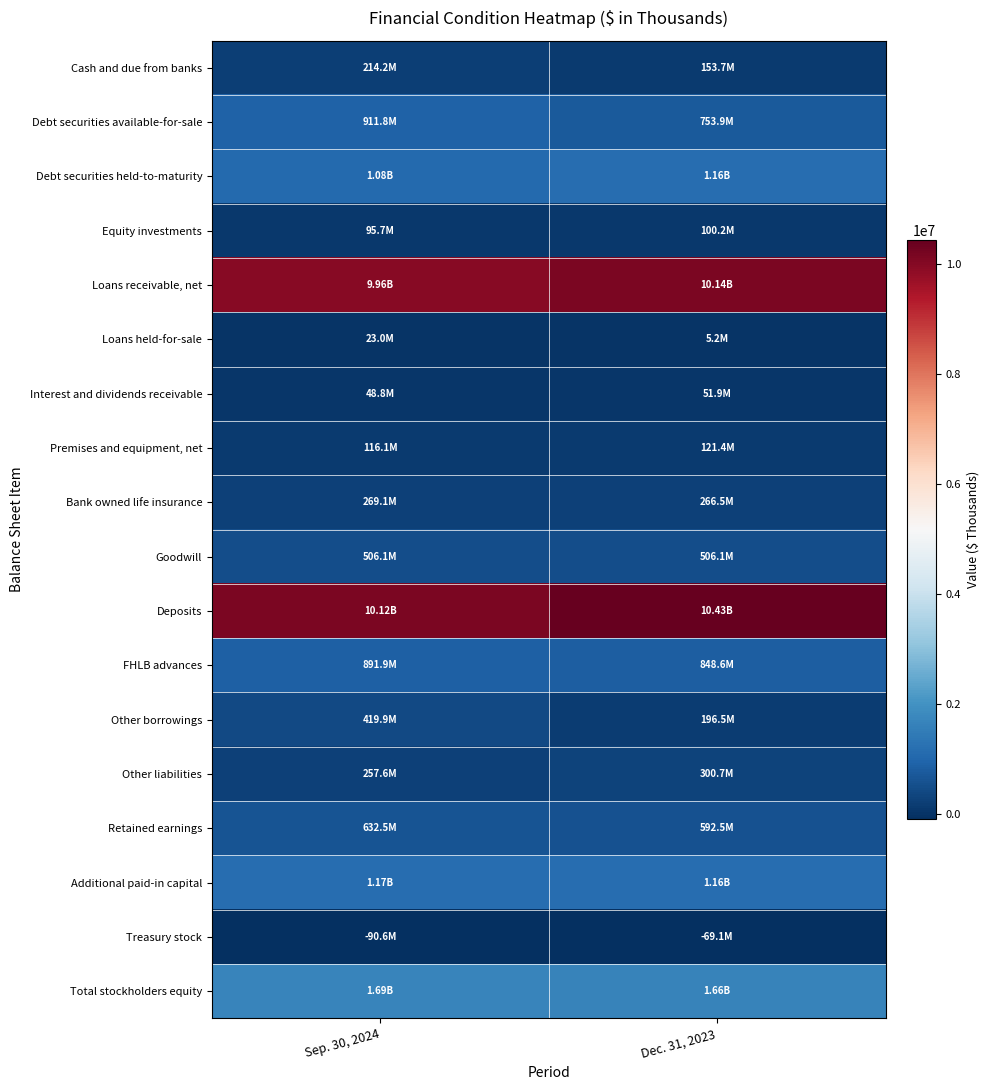

Rank the series by their maximum value, from highest to lowest.

Deposits, Loans receivable, net, Total stockholders equity, Additional paid-in capital, Debt securities held-to-maturity, Debt securities available-for-sale, FHLB advances, Retained earnings, Goodwill, Other borrowings, Other liabilities, Bank owned life insurance, Cash and due from banks, Premises and equipment, net, Equity investments, Interest and dividends receivable, Loans held-for-sale, Treasury stock